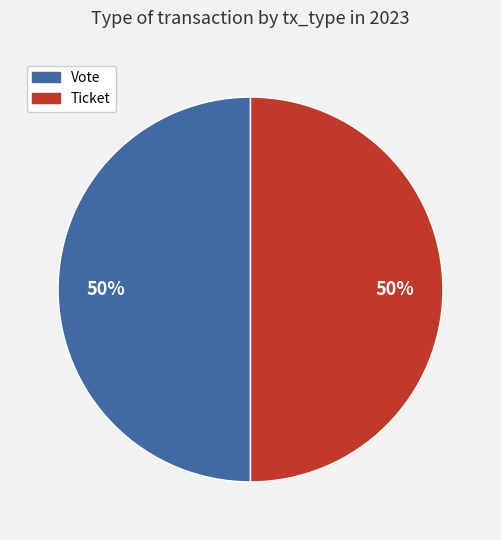

Do Ticket and Vote together represent more than half of the pie?

Yes